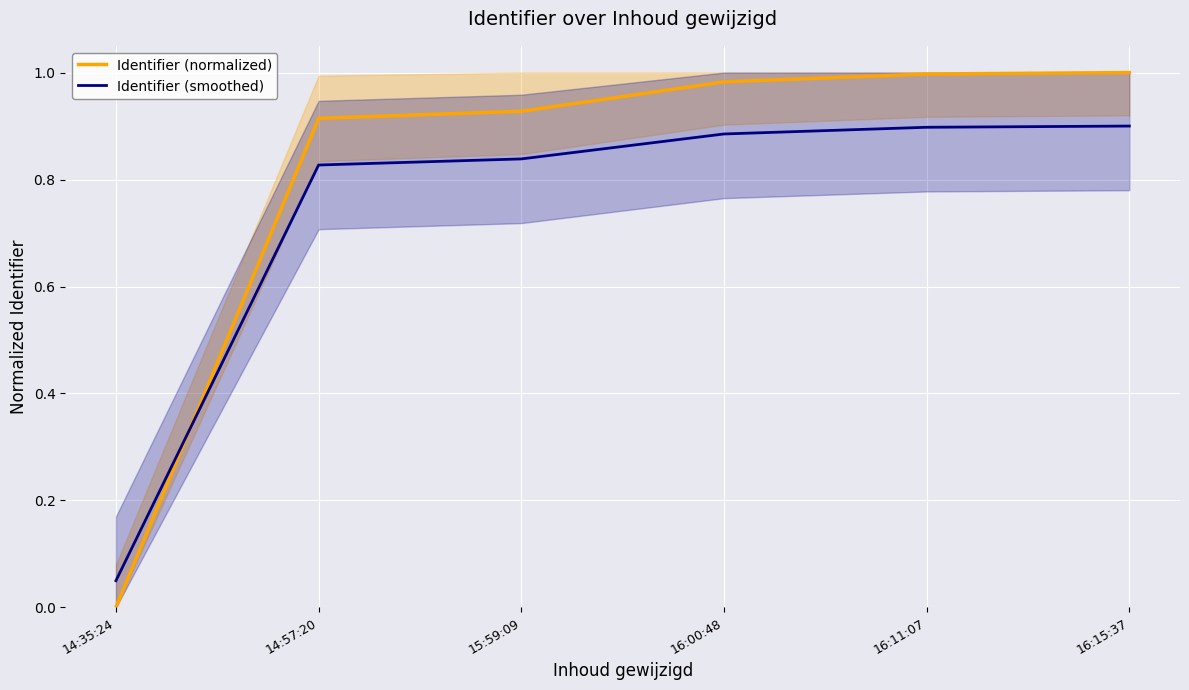

What is the difference between the maximum and second lowest values in the Identifier (smoothed) series?

0.1